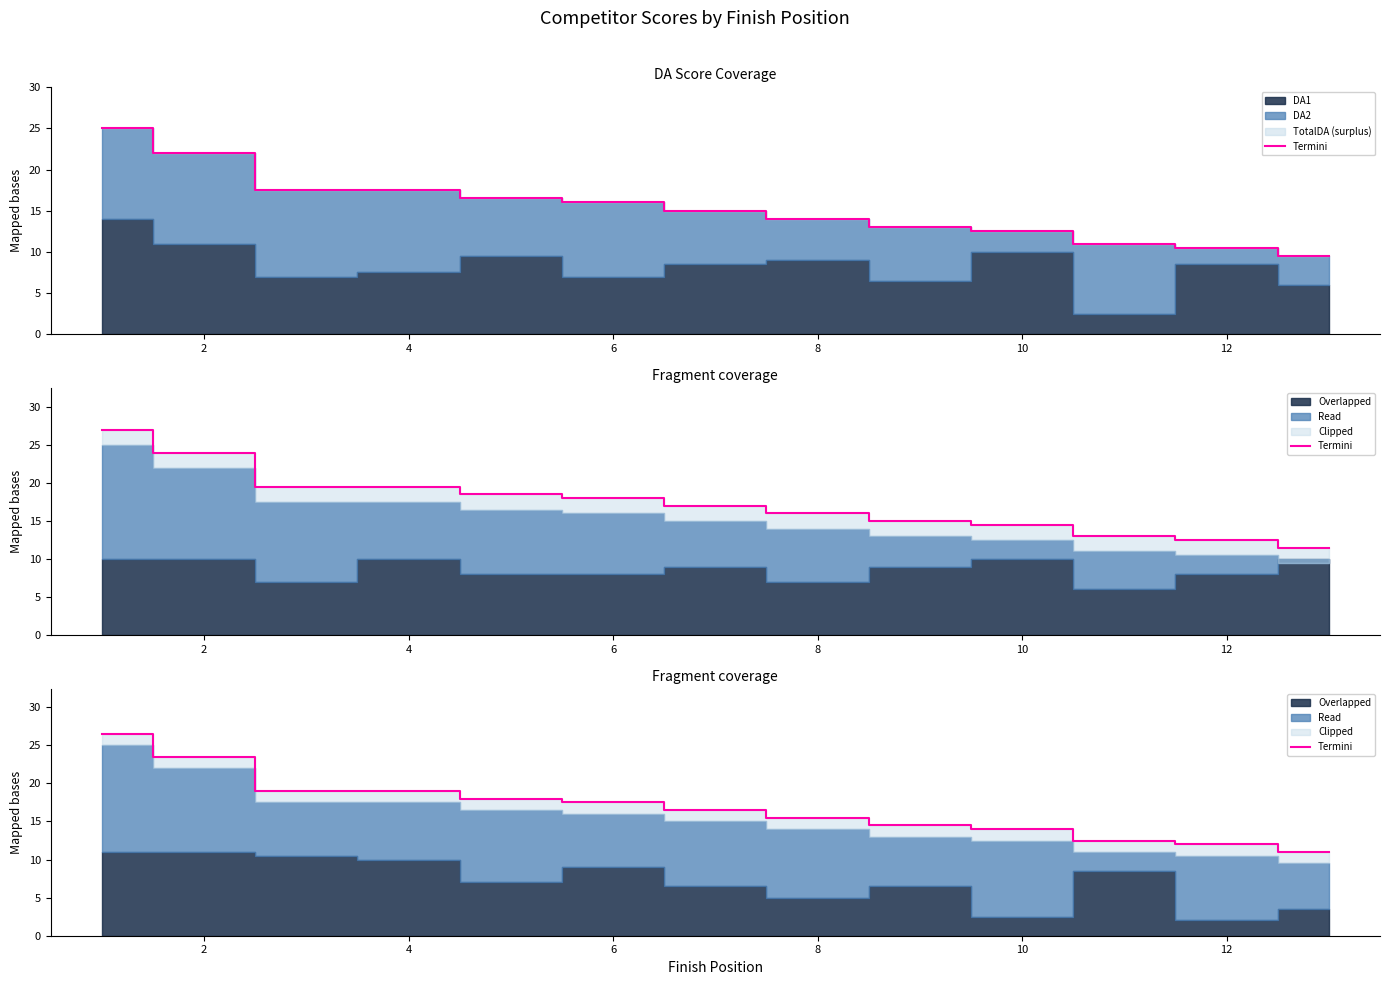

Is it true that the value at 8 is 25.7?

False